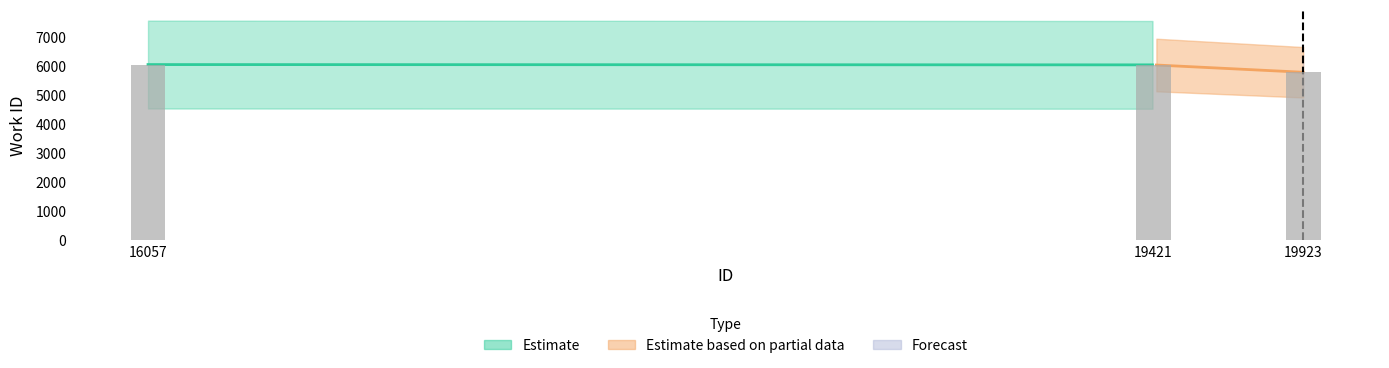

Which category has the highest value across all series?

16057